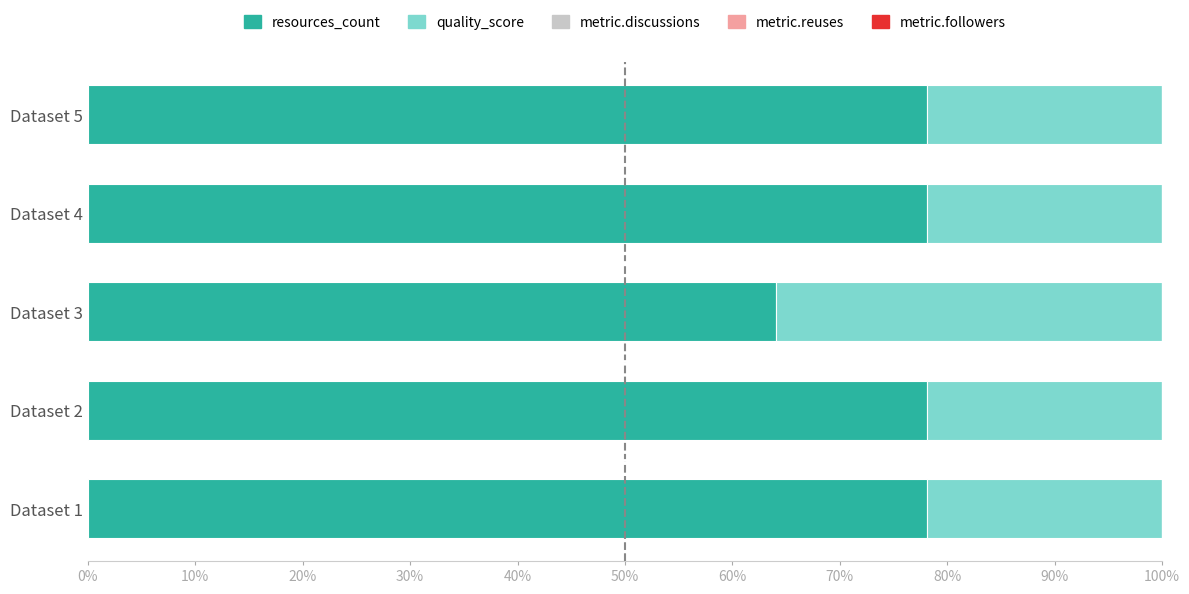

True or false: resources_count has a value of 78.1 at Dataset 5.

True